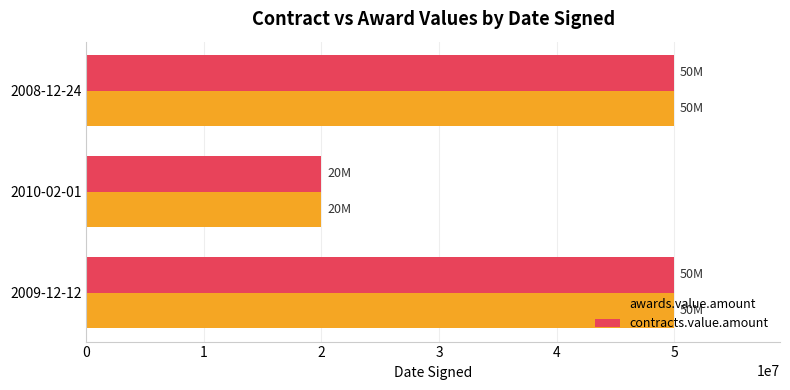

What is the sum of the contracts.value.amount values at 2010-02-01 and 2008-12-24?

70000000